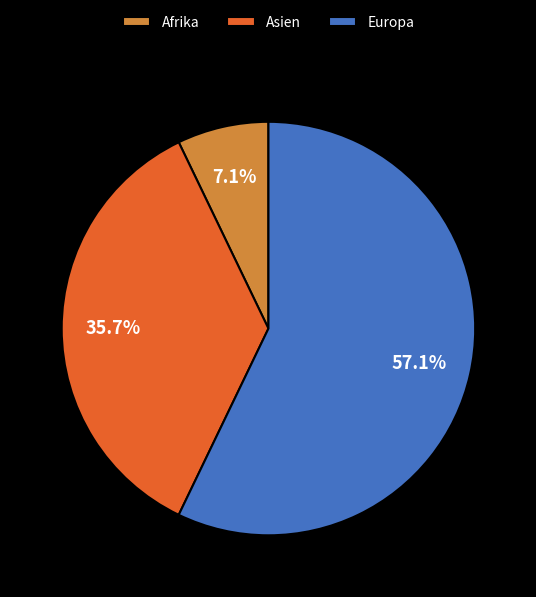

Is there any slice that represents more than half of the pie?

Yes